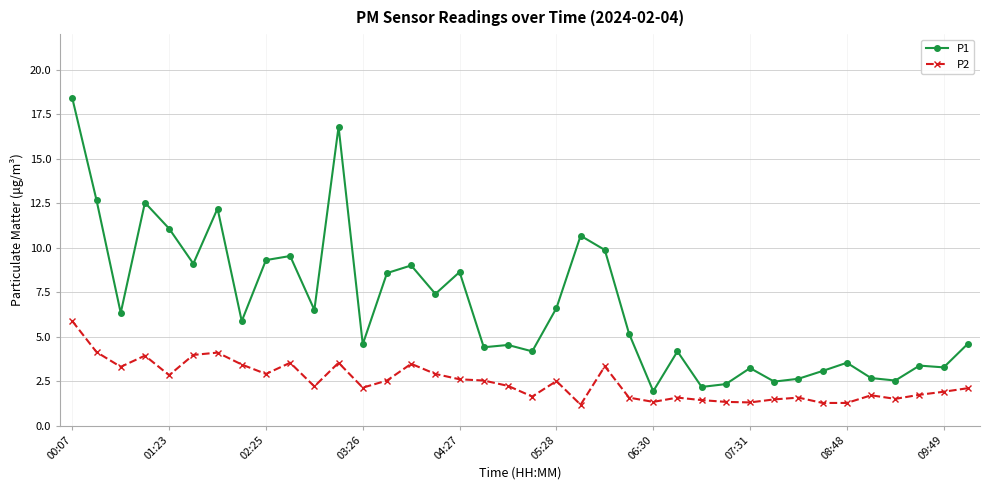

What is the value of the P2 point at the 20th from the left?

1.6